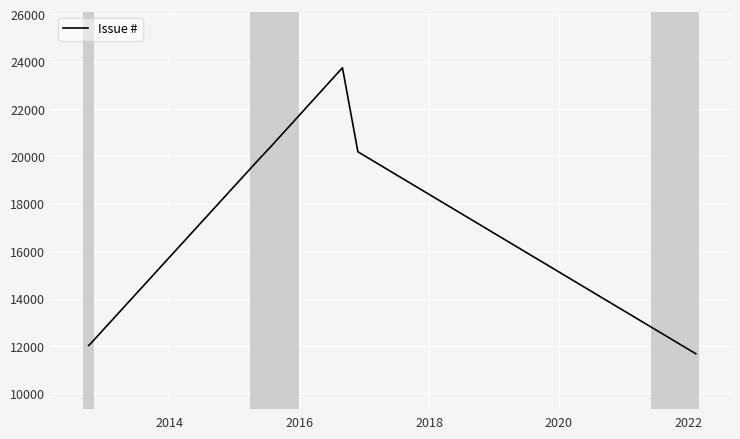

What is the difference between the second highest and minimum values?

8720